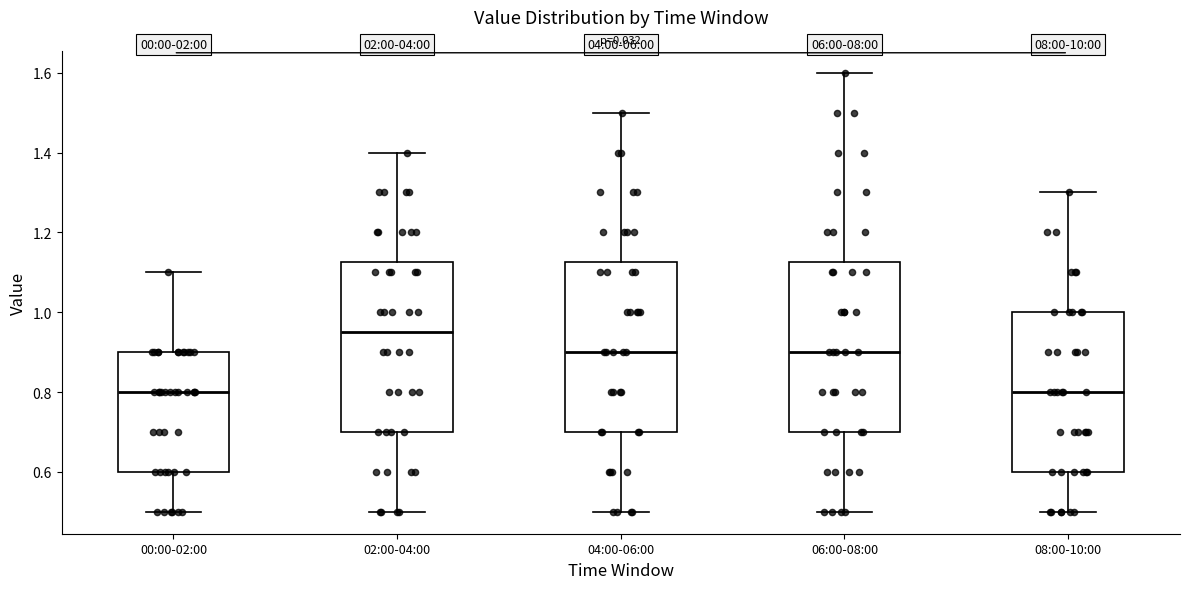

Which box's median line is the highest?

02:00-04:00